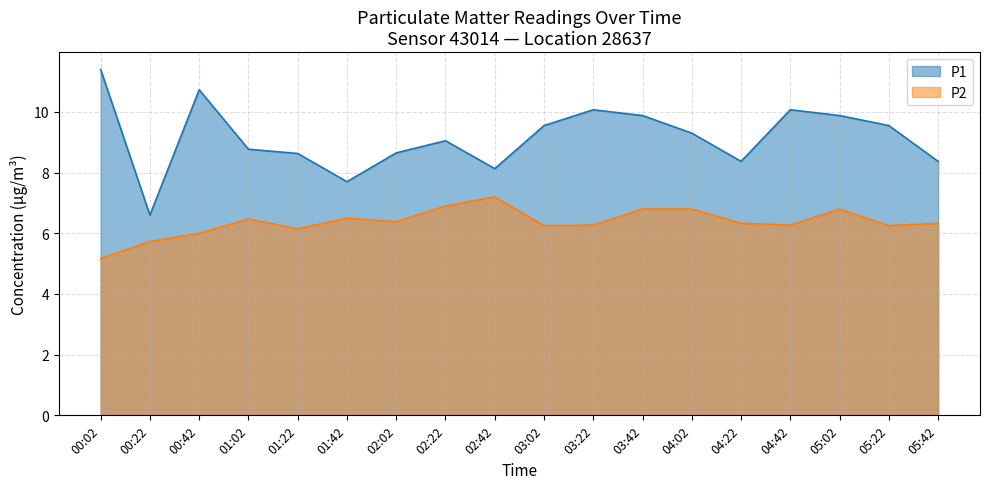

Reading left to right, extract all data points from this chart.

P1: 00:02=11.4	00:22=6.6	00:42=10.7	01:02=8.8	01:22=8.6	01:42=7.7	02:02=8.7	02:22=9.1	02:42=8.1	03:02=9.6	03:22=10.1	03:42=9.9	04:02=9.3	04:22=8.4	04:42=10.1	05:02=9.9	05:22=9.6	05:42=8.4
P2: 00:02=5.2	00:22=5.7	00:42=6.0	01:02=6.5	01:22=6.2	01:42=6.5	02:02=6.4	02:22=6.9	02:42=7.2	03:02=6.2	03:22=6.3	03:42=6.8	04:02=6.8	04:22=6.3	04:42=6.3	05:02=6.8	05:22=6.2	05:42=6.3